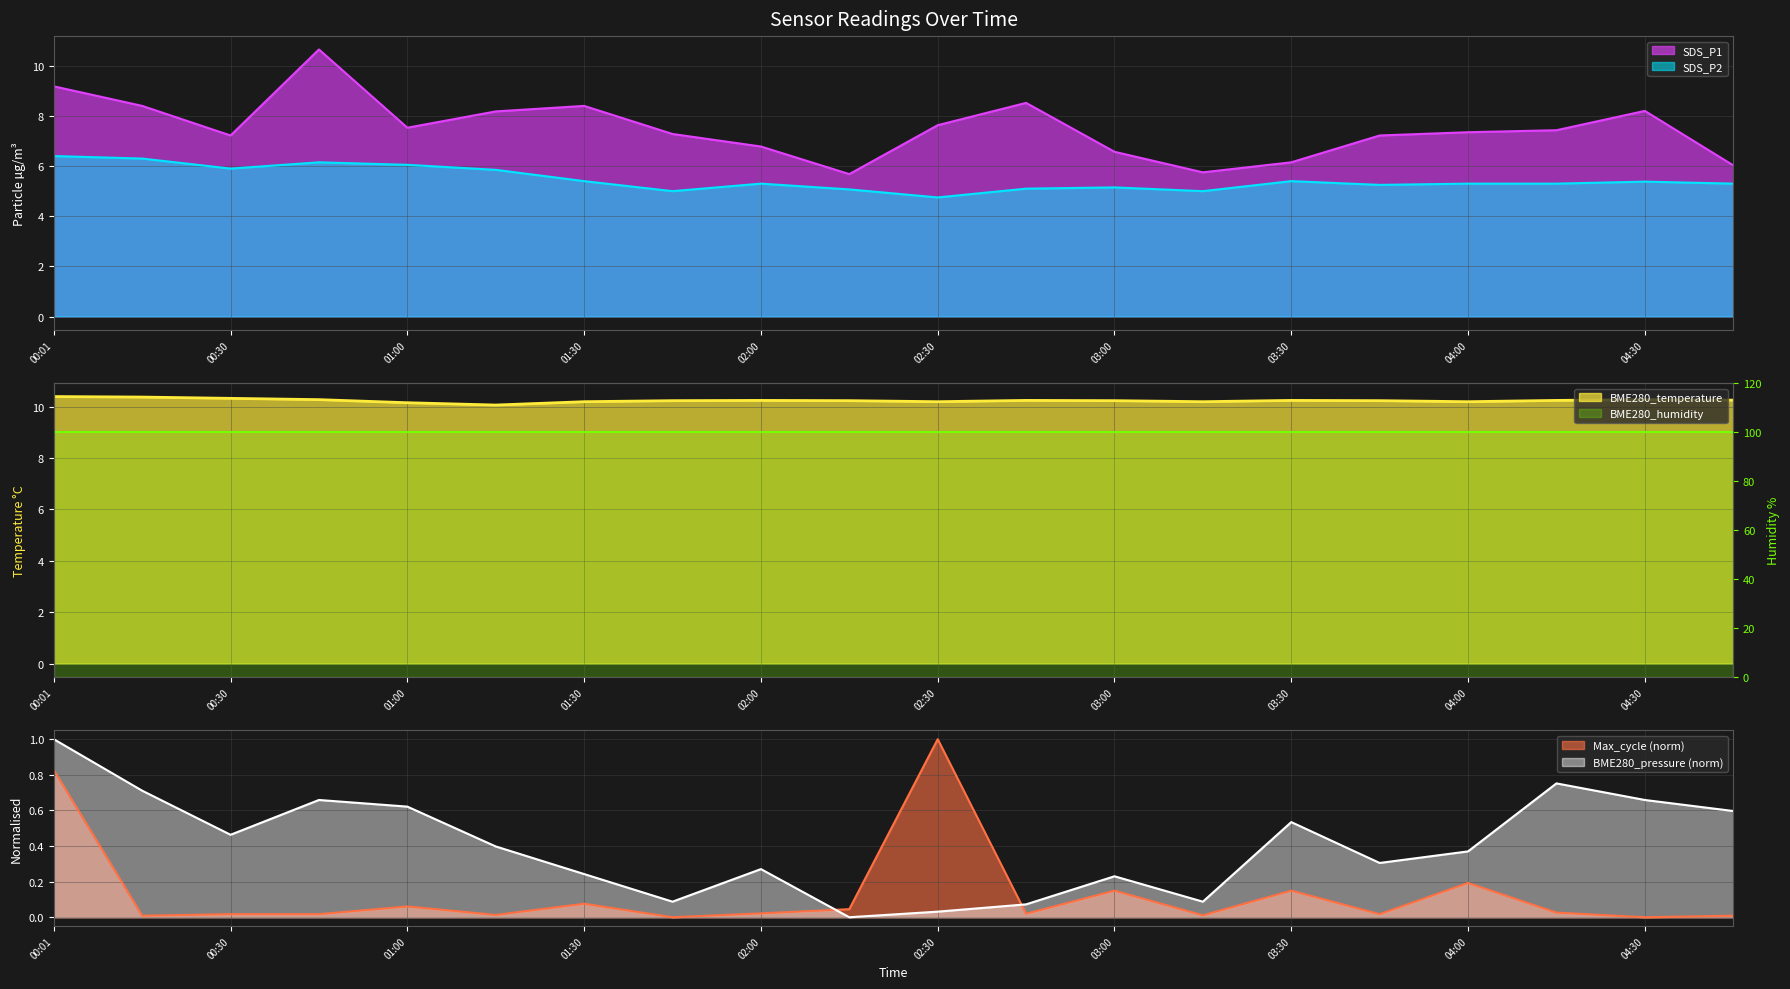

How many intersections are there between BME280_temperature and SDS_P1?

2